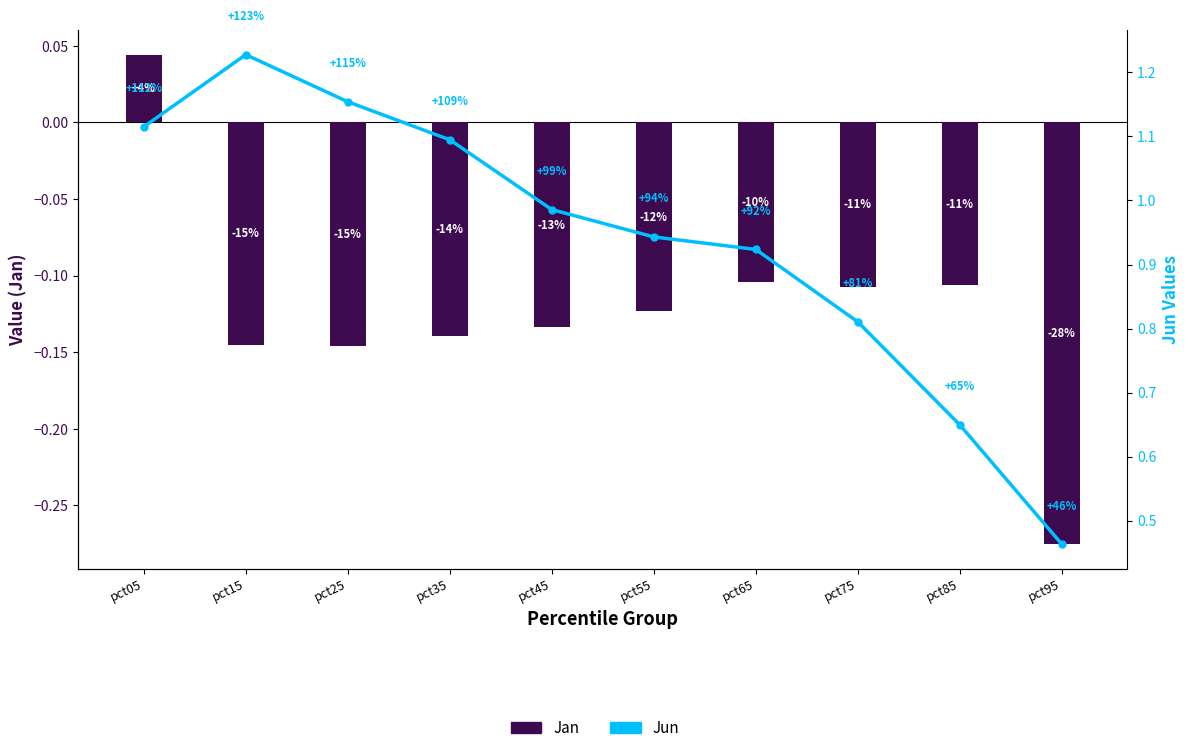

Reading left to right, what are all the values shown in this chart?

Jan: 0.0	-0.1	-0.1	-0.1	-0.1	-0.1	-0.1	-0.1	-0.1	-0.3
Jun: 1.1	1.2	1.2	1.1	1.0	0.9	0.9	0.8	0.6	0.5